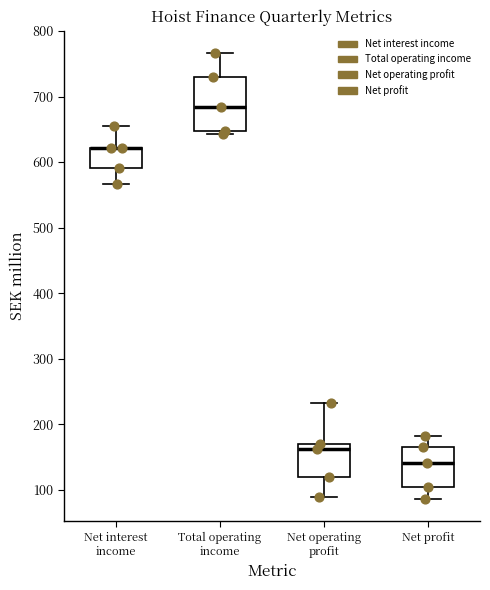

Comparing the boxes themselves (not the whiskers), which one is the tallest?

Total operating income